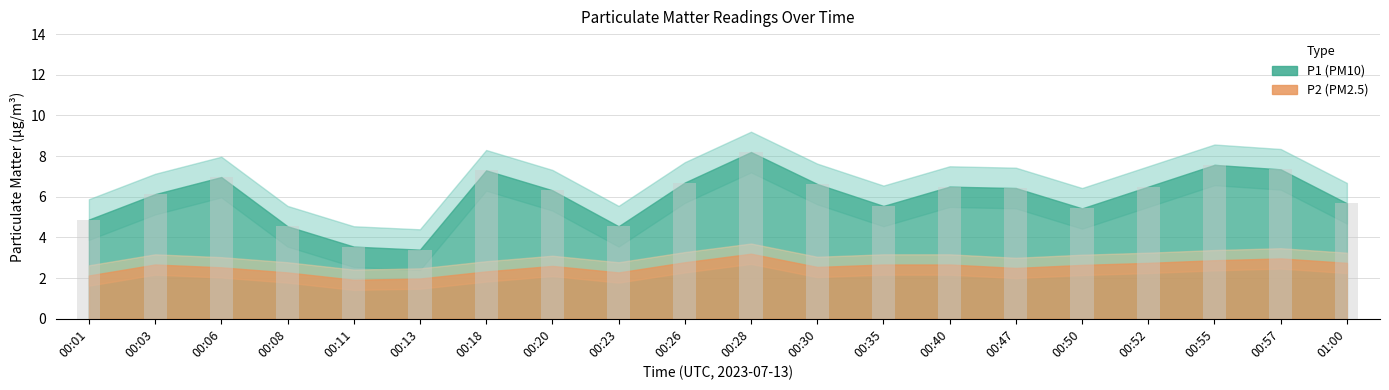

What is the label of the 18th bar from the right?

00:06